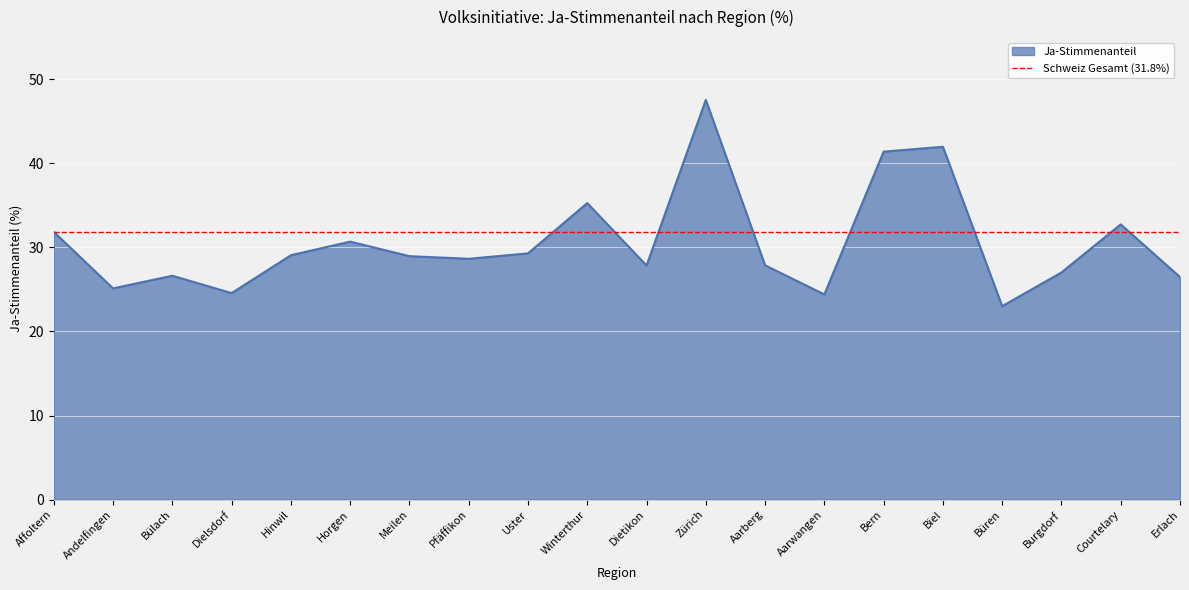

What is the maximum value shown in the chart?

47.5